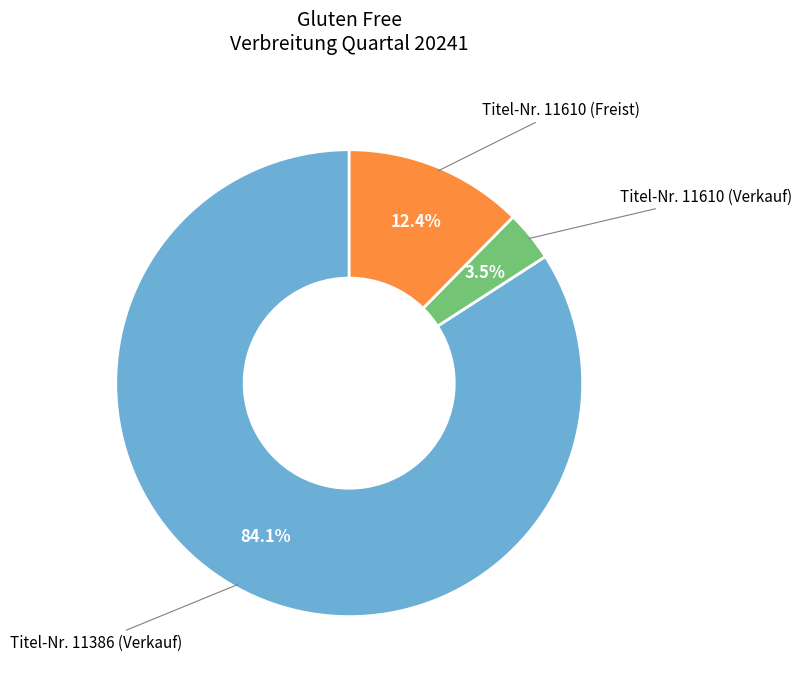

What percentage is the Titel-Nr. 11386 (Verkauf) slice, to the nearest percent?

84%